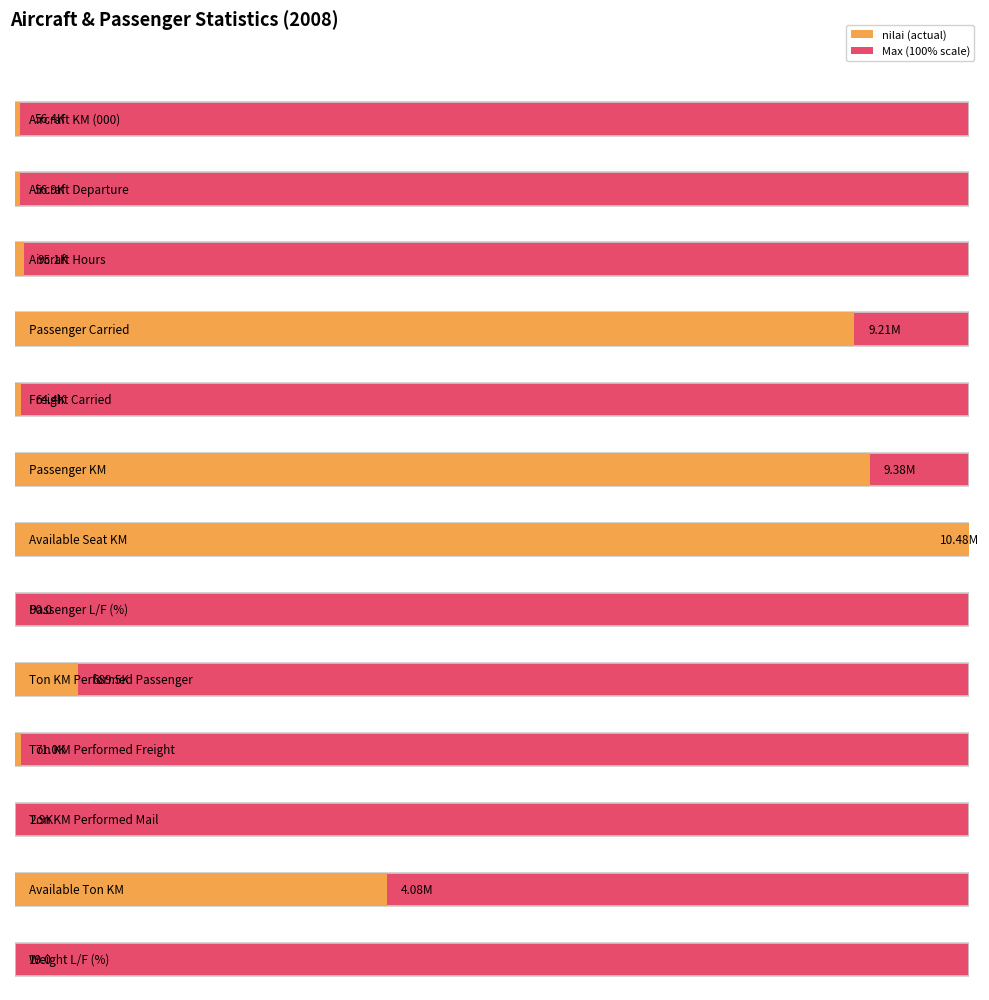

True or false: the data shows 49035 at Ton KM Performed Freight.

False